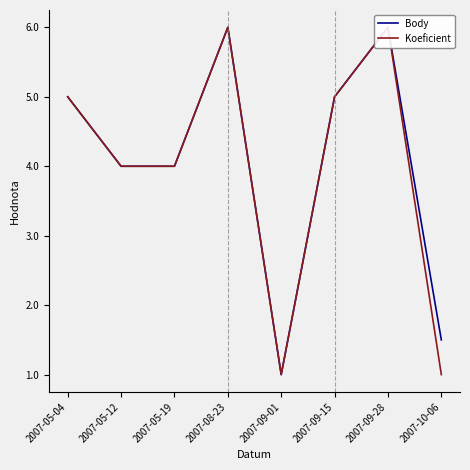

What is the average value of the Koeficient series?

4.0